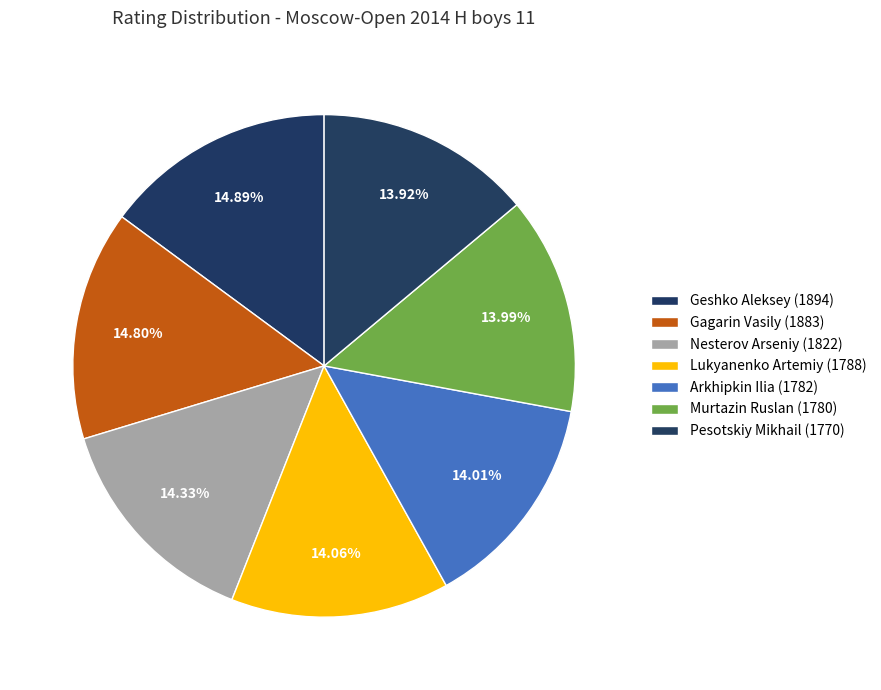

What portion of the pie excludes Nesterov Arseniy (1822)?

85.7%